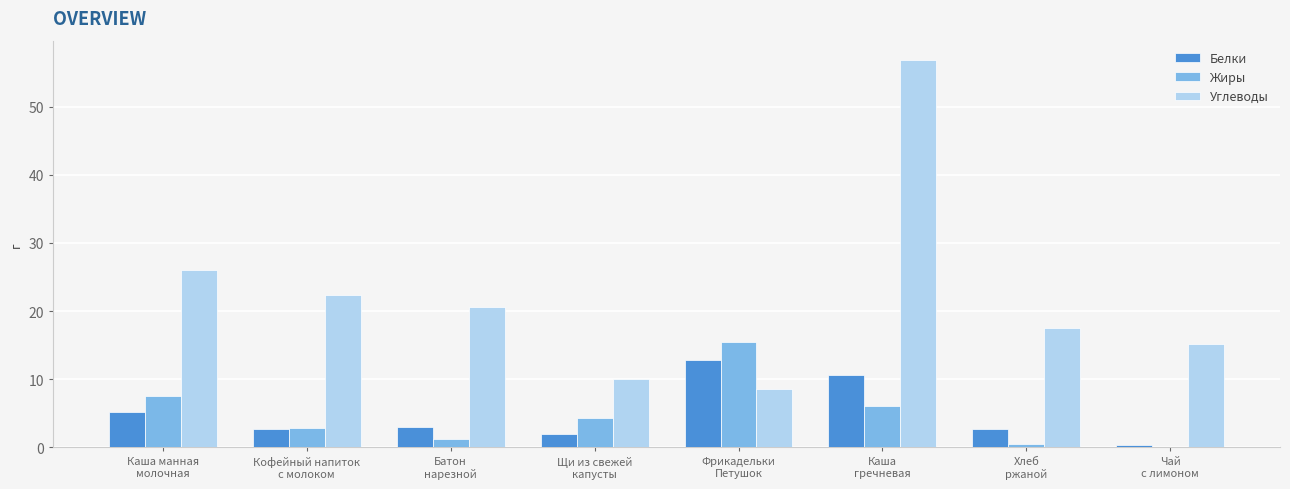

What is the sum of all Жиры values?

37.8